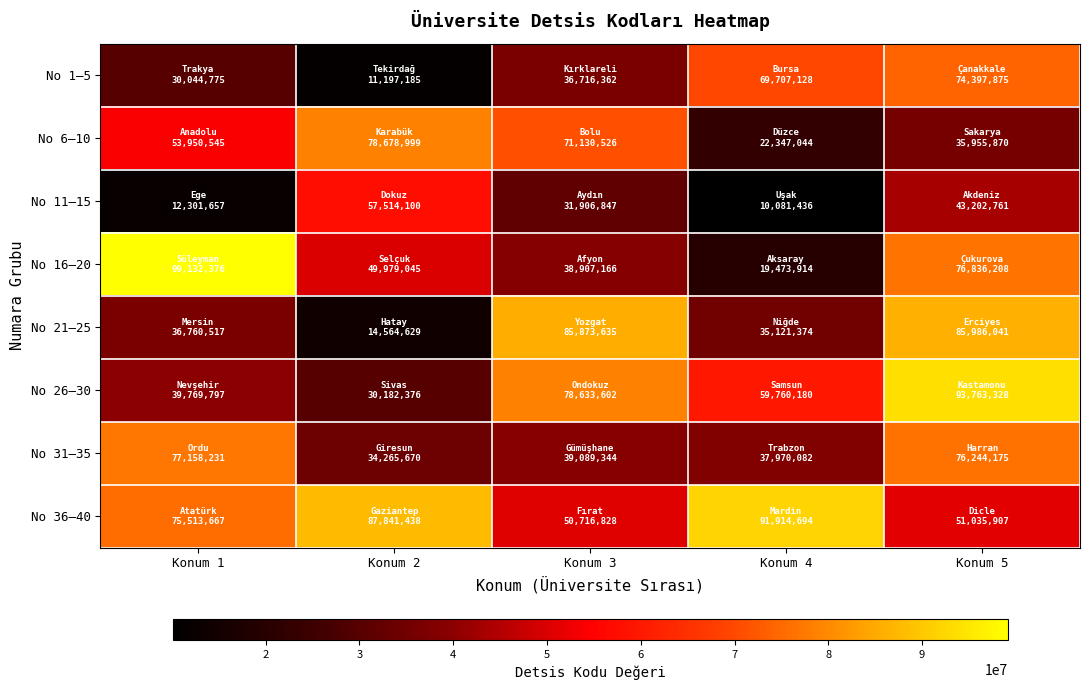

At Konum 2, list the series in order from smallest to largest.

No 1–5, No 21–25, No 26–30, No 31–35, No 16–20, No 11–15, No 6–10, No 36–40